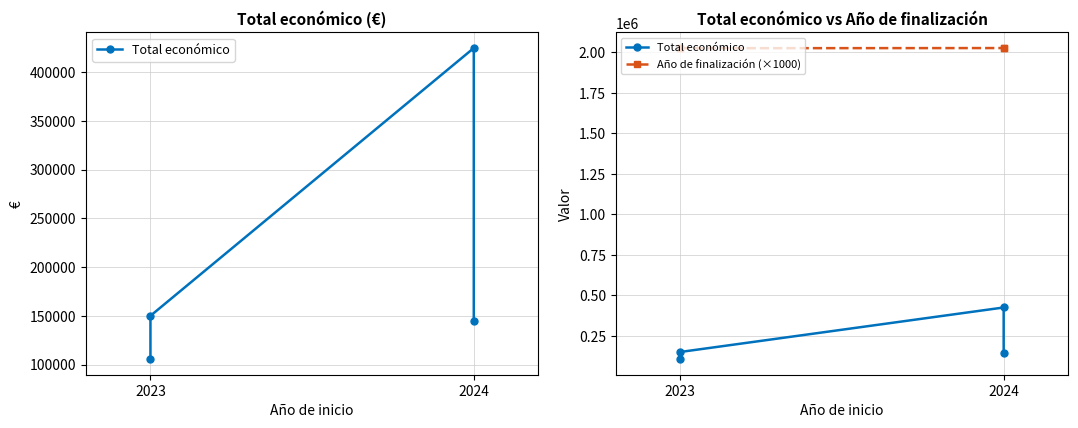

Is the value of Total económico at 2023 greater than the value of Año de finalización (×1000) at 2023?

No